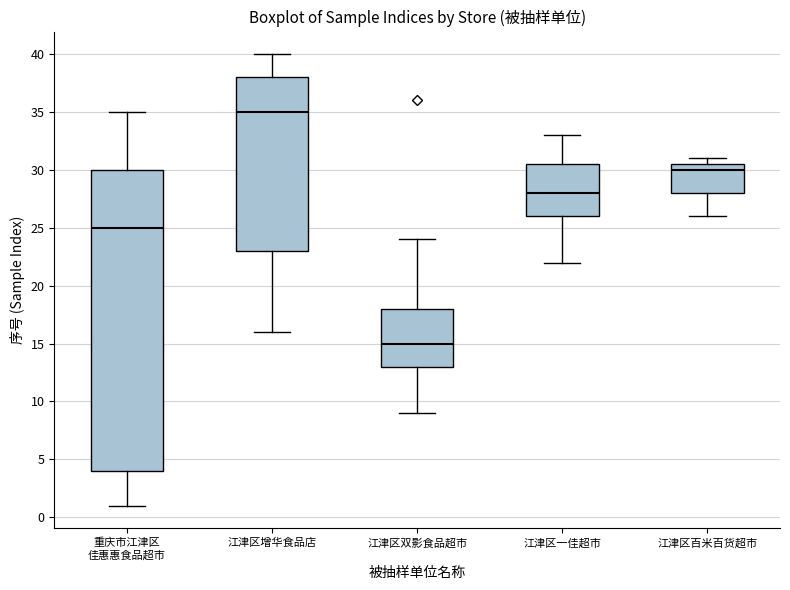

Reading left to right, read every box against the y-axis: the position of its median line, the range the box covers, and the ends of its whiskers. The values are not printed on the chart, so give them approximately, as read against the axis.

重庆市江津区 佳惠惠食品超市: median 25.0, box 4.0 to 30.0, whiskers 1.0 to 35.0
江津区增华食品店: median 35.0, box 23.0 to 38.0, whiskers 16.0 to 40.0
江津区双影食品超市: median 15.0, box 13.0 to 18.0, whiskers 9.0 to 24.0
江津区一佳超市: median 28.0, box 26.0 to 30.5, whiskers 22.0 to 33.0
江津区百米百货超市: median 30.0, box 28.0 to 30.5, whiskers 26.0 to 31.0